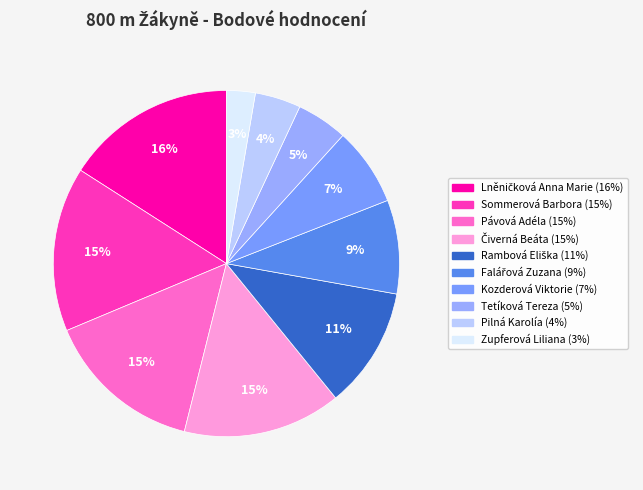

Rank the categories by value from lowest to highest.

Zupferová Liliana, Pilná Karolía, Tetíková Tereza, Kozderová Viktorie, Falářová Zuzana, Rambová Eliška, Pávová Adéla, Čiverná Beáta, Sommerová Barbora, Lněničková Anna Marie